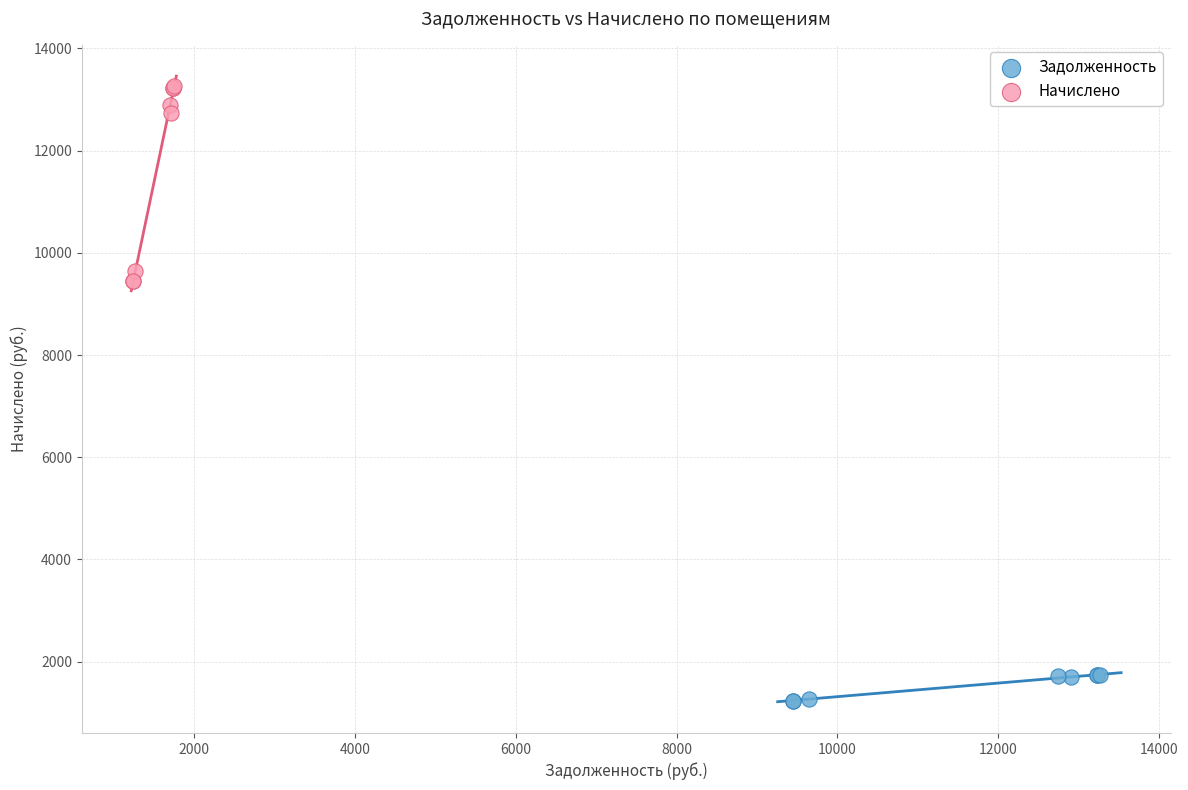

Which series reaches the minimum Y coordinate?

Задолженность